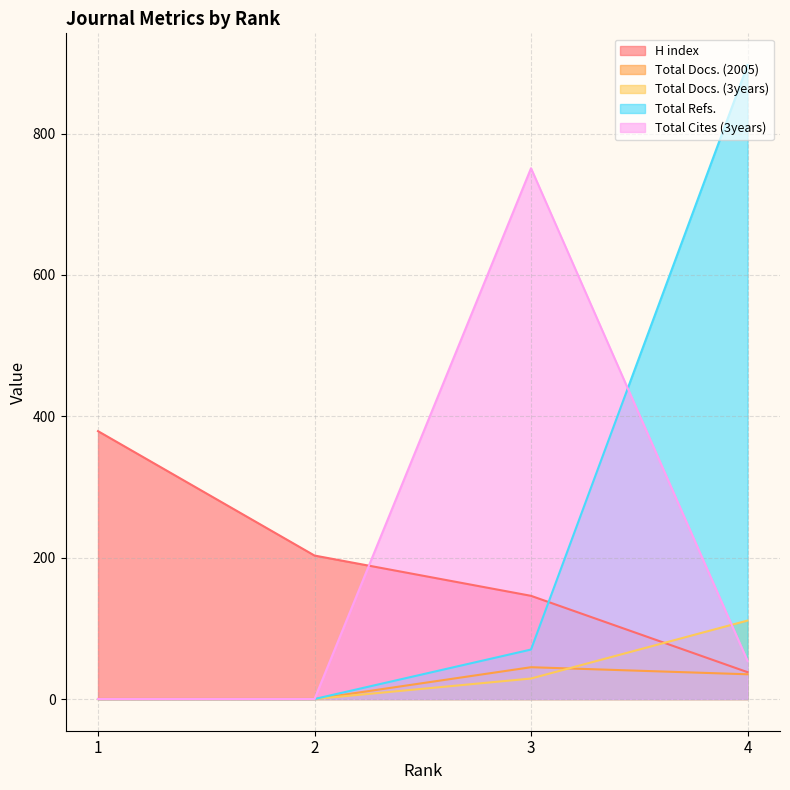

What are all the series names shown in the legend?

H index, Total Docs. (2005), Total Docs. (3years), Total Refs., Total Cites (3years)